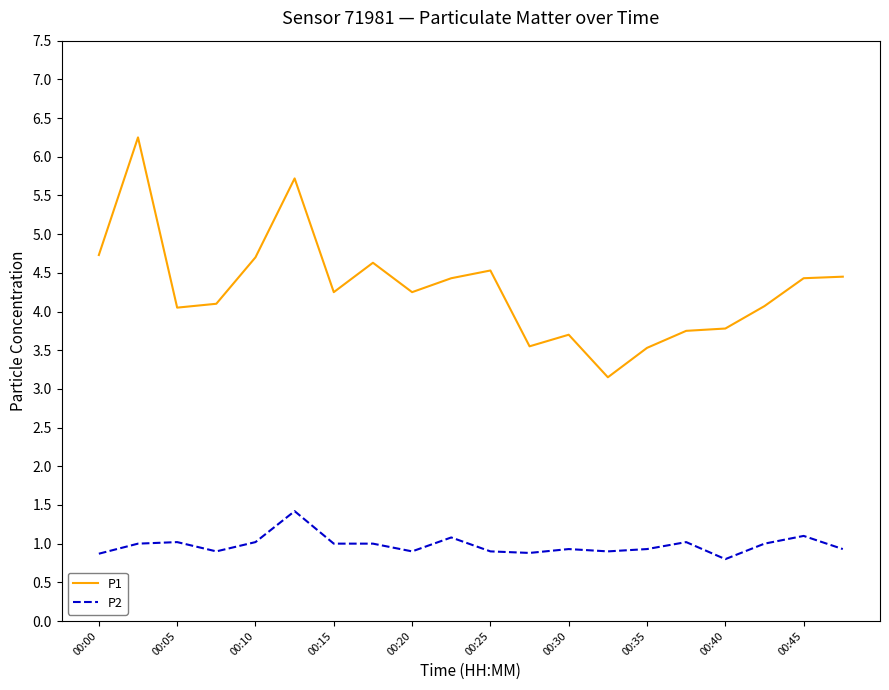

True or false: P1 and P2 intersect in this chart.

False